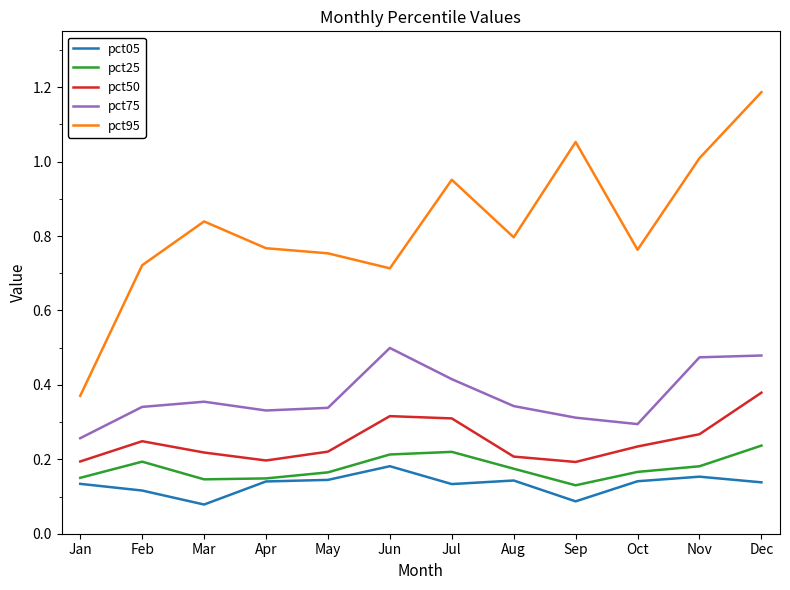

Which series has the largest total across all categories?

pct95